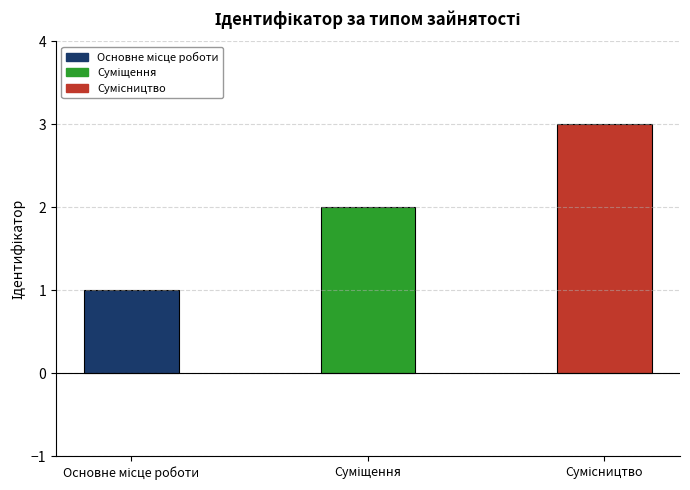

What is the sum of all values?

6